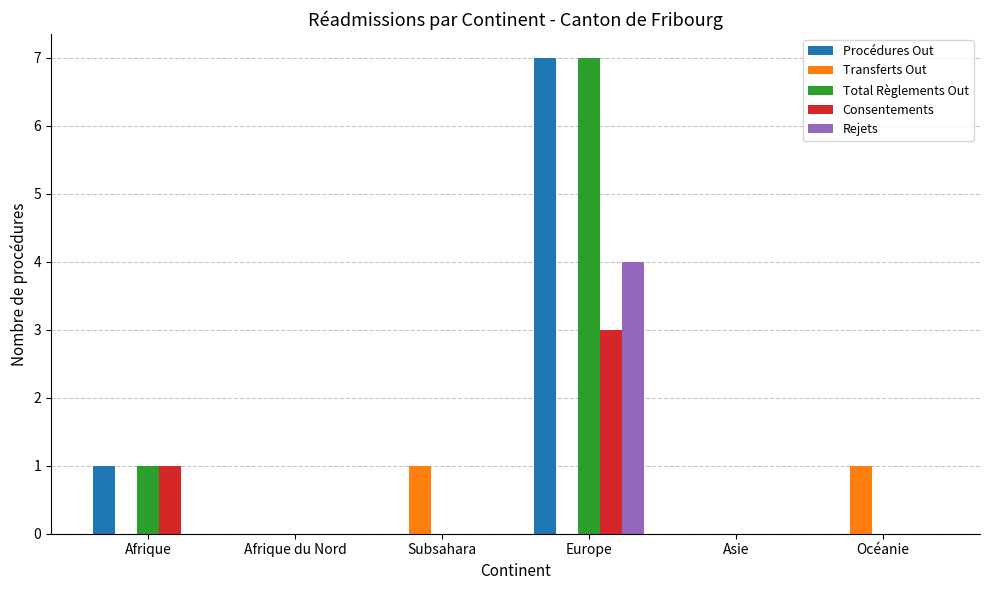

Is it true that Procédures Out equals 4 at Europe?

False